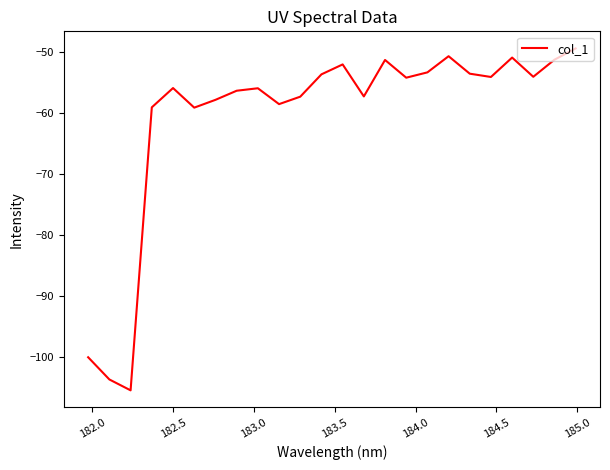

What is the average value?

-60.6